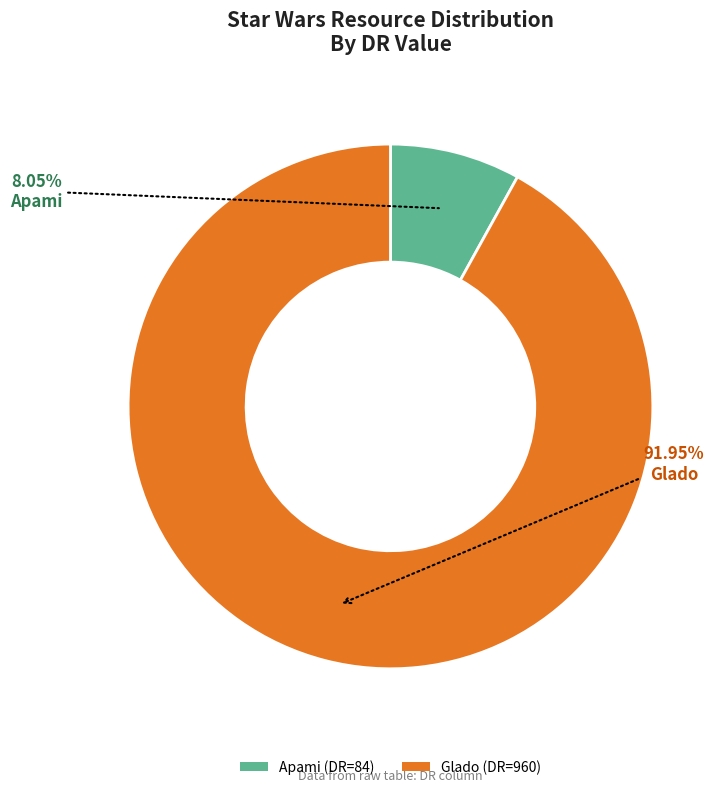

To the nearest percent, what is the average slice percentage?

50%